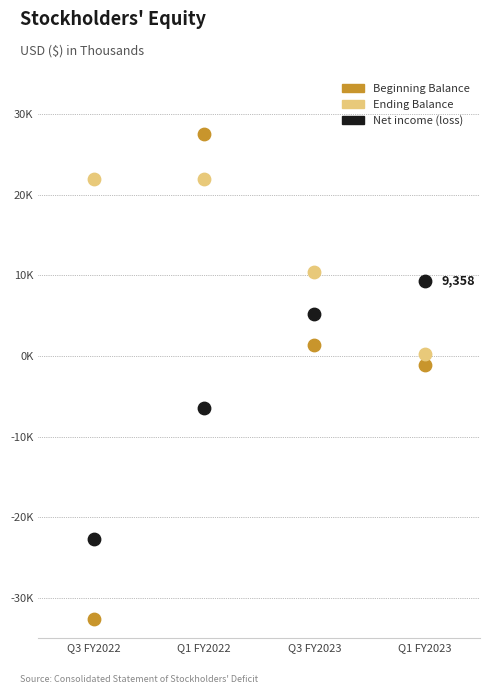

What are all the series names shown in the legend?

Beginning Balance, Ending Balance, Net income (loss)